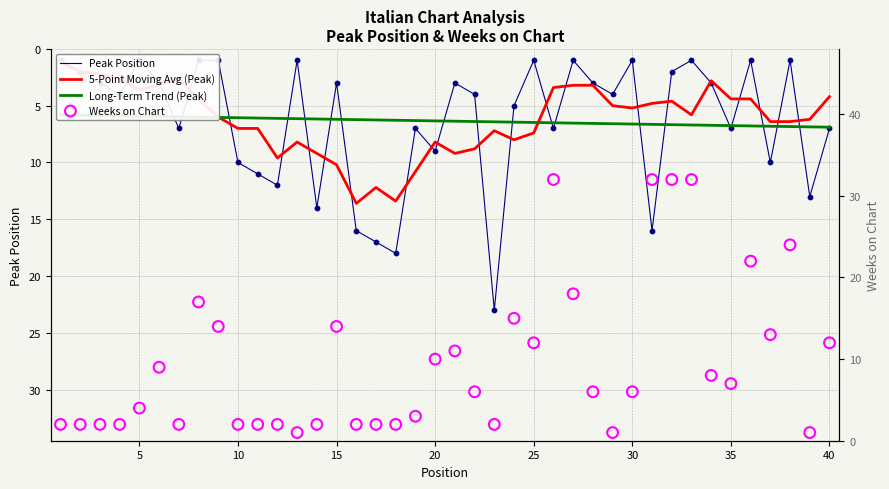

Which series has the largest Y range (max minus min)?

Weeks on Chart